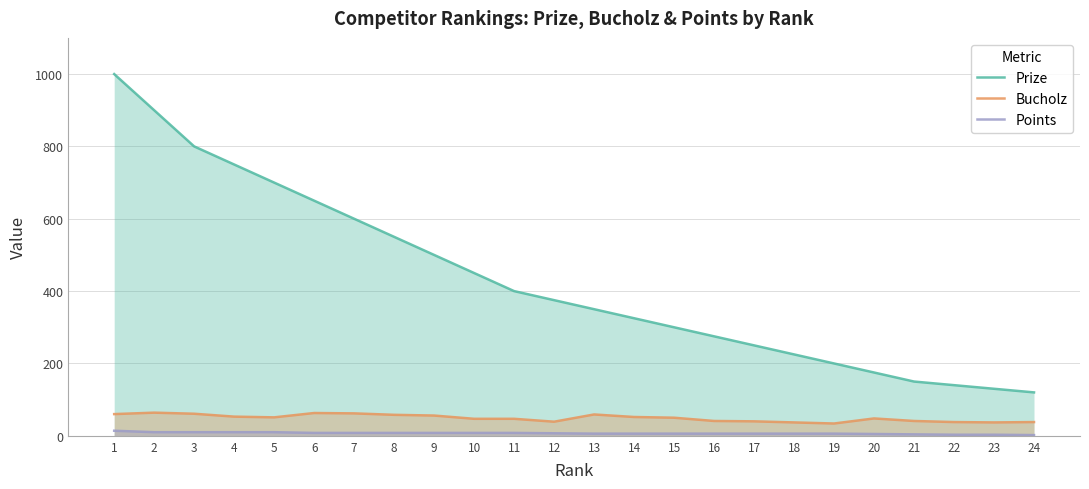

What is the value of the Prize point at the 5th from the left?

700